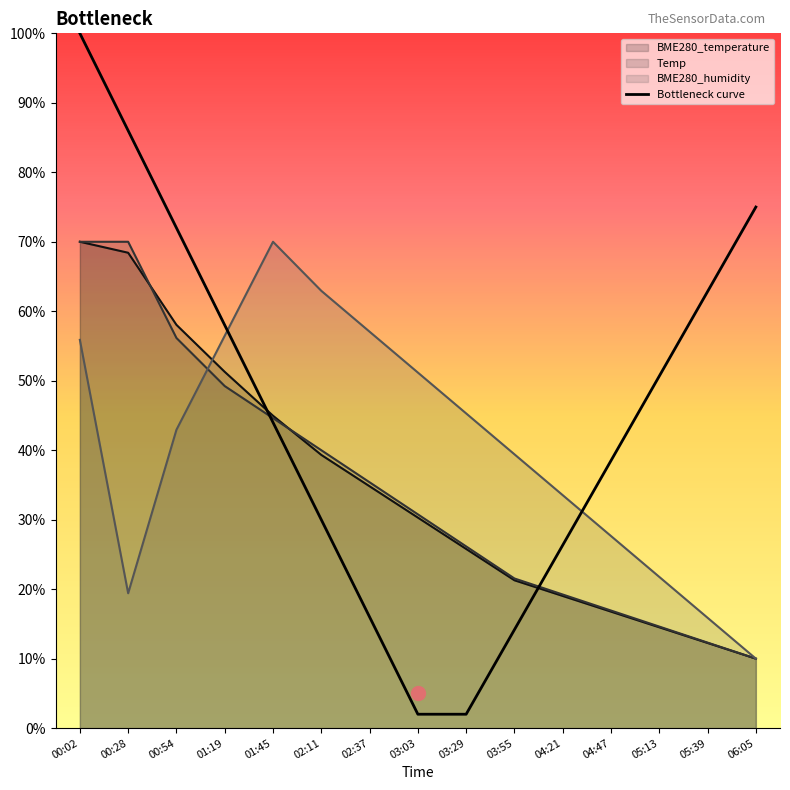

Reading left to right, list all the values displayed in this chart.

BME280_temperature: 00:02=70.0	00:28=68.4	00:54=58.0	01:19=51.3	01:45=45.0	02:11=39.3	02:37=34.8	03:03=30.3	03:29=25.8	03:55=21.3	04:21=19.0	04:47=16.8	05:13=14.5	05:39=12.3	06:05=10.0
Temp: 00:02=70.0	00:28=70.0	00:54=56.2	01:19=49.2	01:45=44.6	02:11=40.0	02:37=35.4	03:03=30.8	03:29=26.2	03:55=21.5	04:21=19.2	04:47=16.9	05:13=14.6	05:39=12.3	06:05=10.0
BME280_humidity: 00:02=55.9	00:28=19.4	00:54=42.9	01:19=56.5	01:45=70.0	02:11=62.9	02:37=57.1	03:03=51.2	03:29=45.3	03:55=39.4	04:21=33.5	04:47=27.6	05:13=21.8	05:39=15.9	06:05=10.0